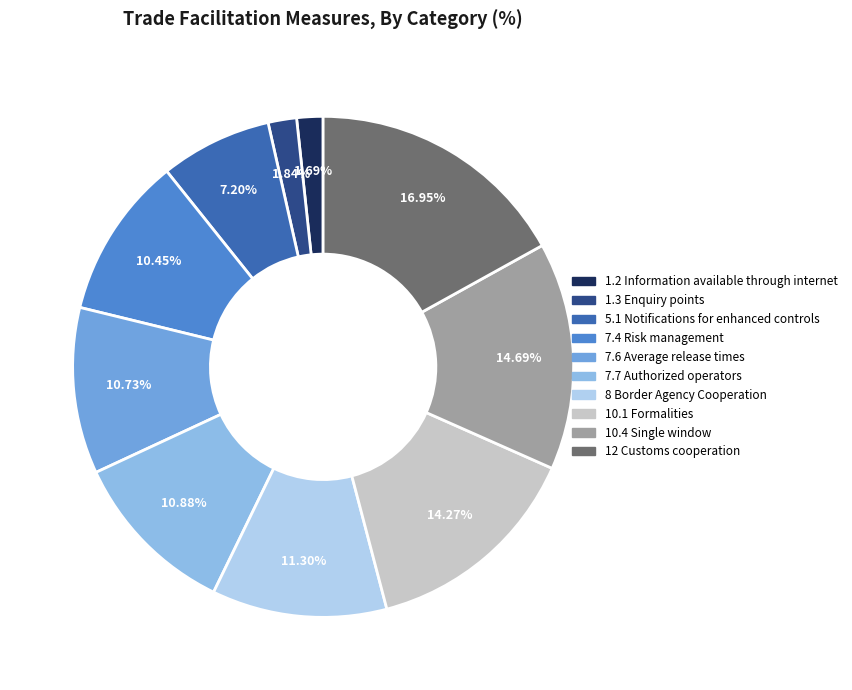

The 10.4 Single window slice represents 23% of the pie. True or false?

False